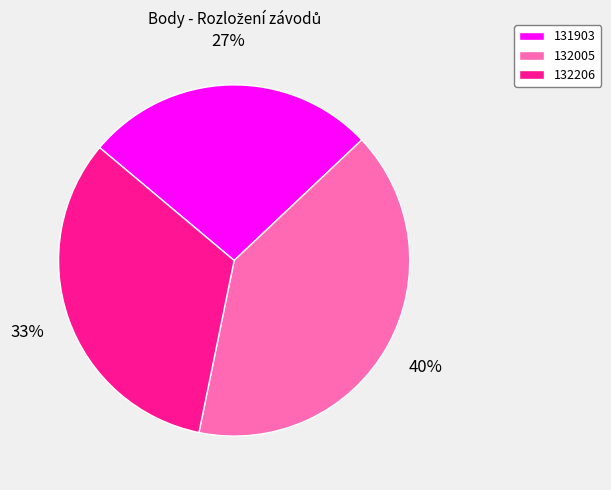

Do 132206 and 131903 together represent more than half of the pie?

Yes